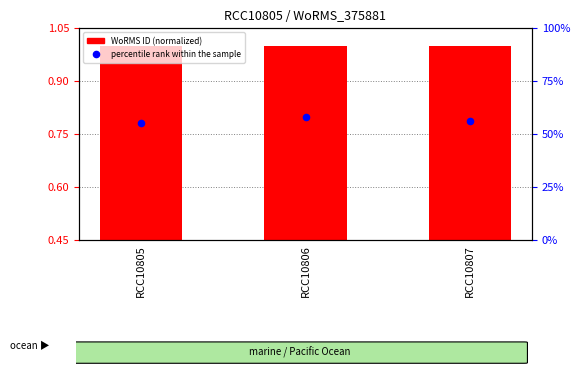

Is the value of percentile rank within the sample at RCC10806 greater than the value of WoRMS ID (normalized) at RCC10805?

Yes